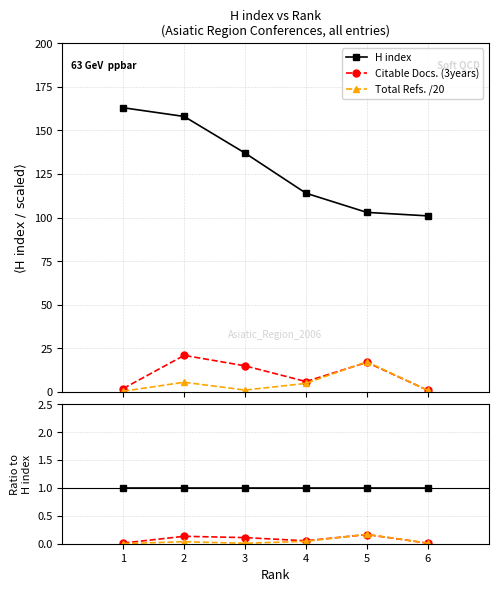

In Total Refs. /20, how many points are lower than both neighbors (excluding endpoints)?

1